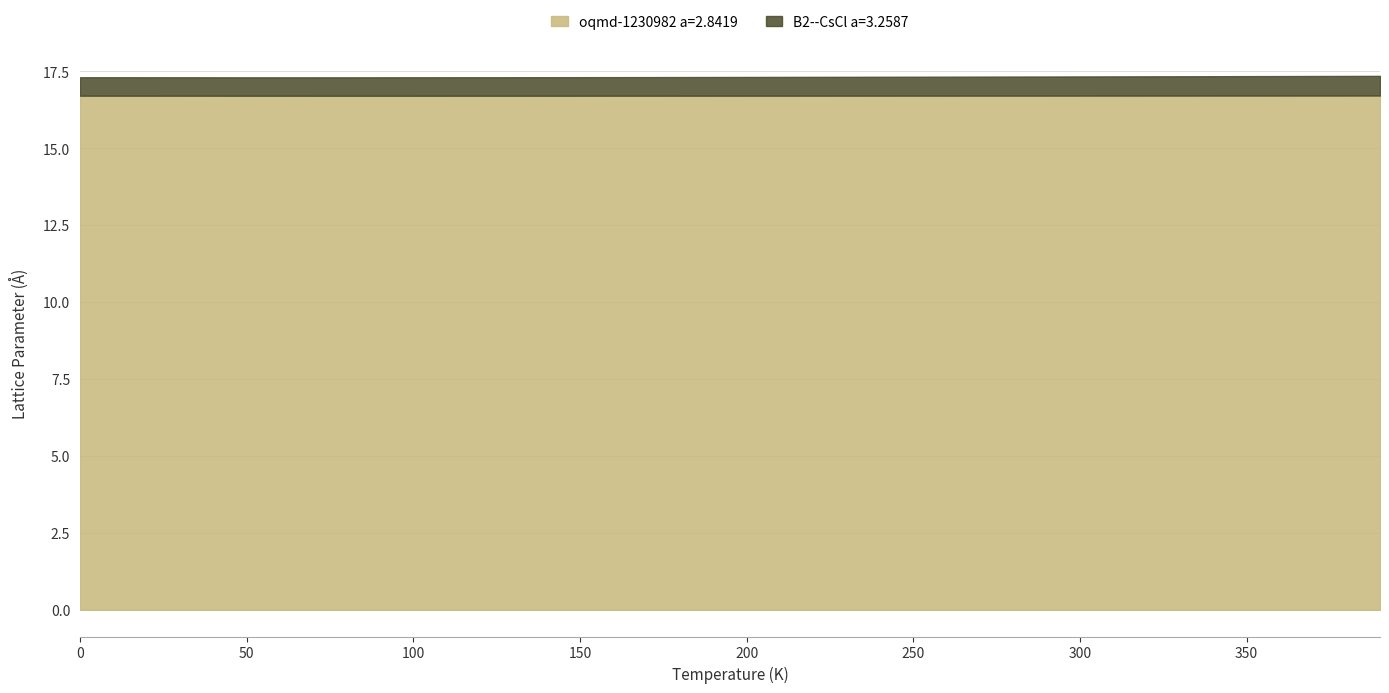

How many interior local valleys does the B2--CsCl a=3.2587 series have?

1